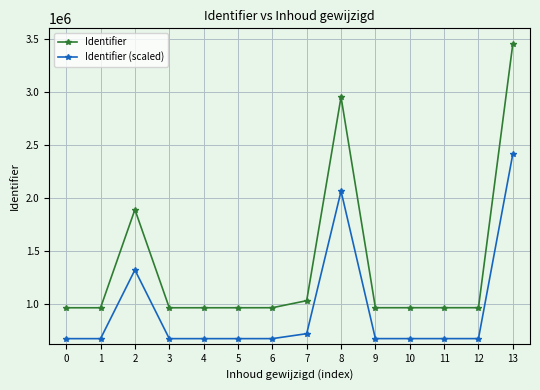

Which series has the largest total across all categories?

Identifier